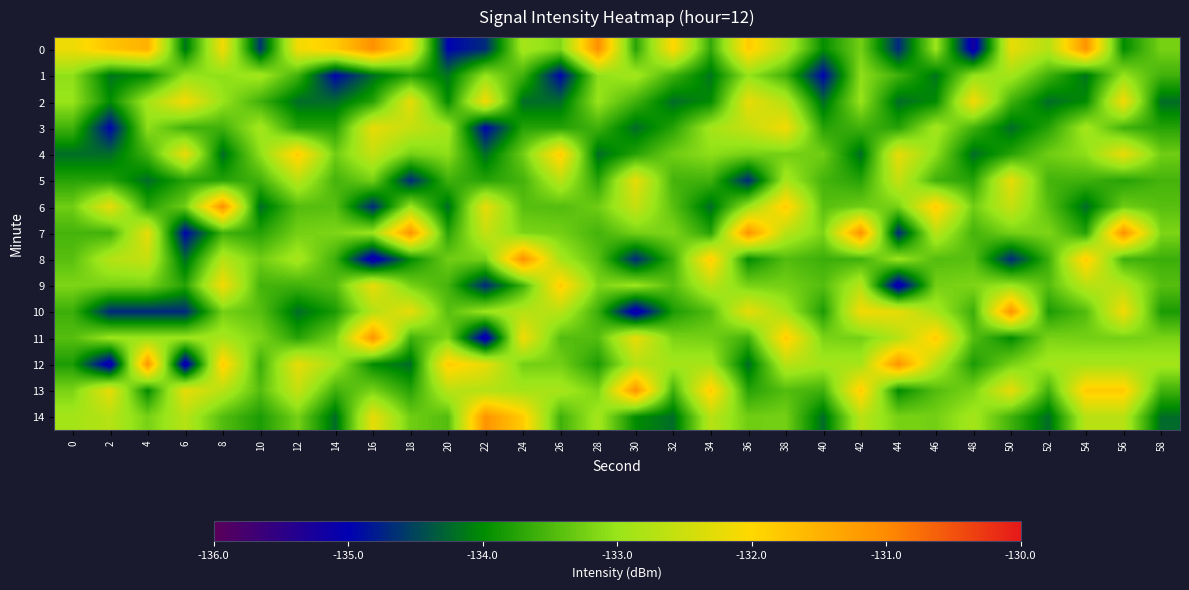

List the series in order of their peak value, highest first.

0, 6, 7, 8, 10, 11, 12, 13, 14, 4, 9, 2, 3, 5, 1